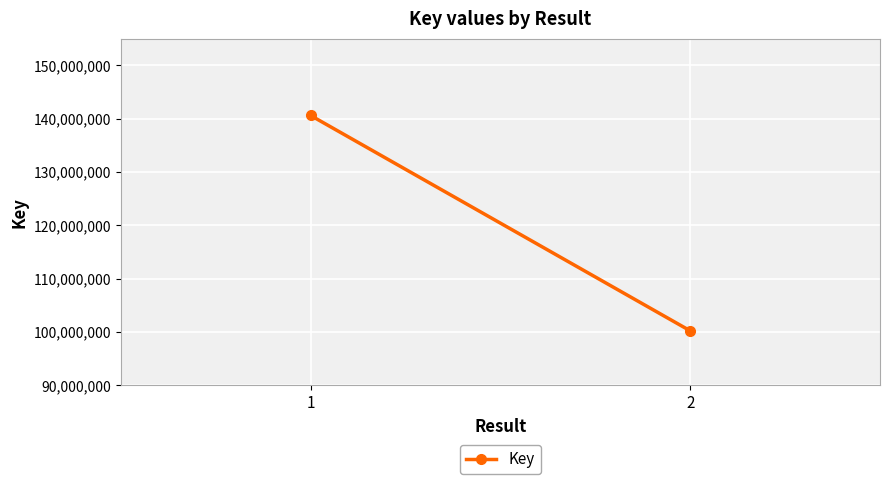

Between 2 and 1, which is larger?

1